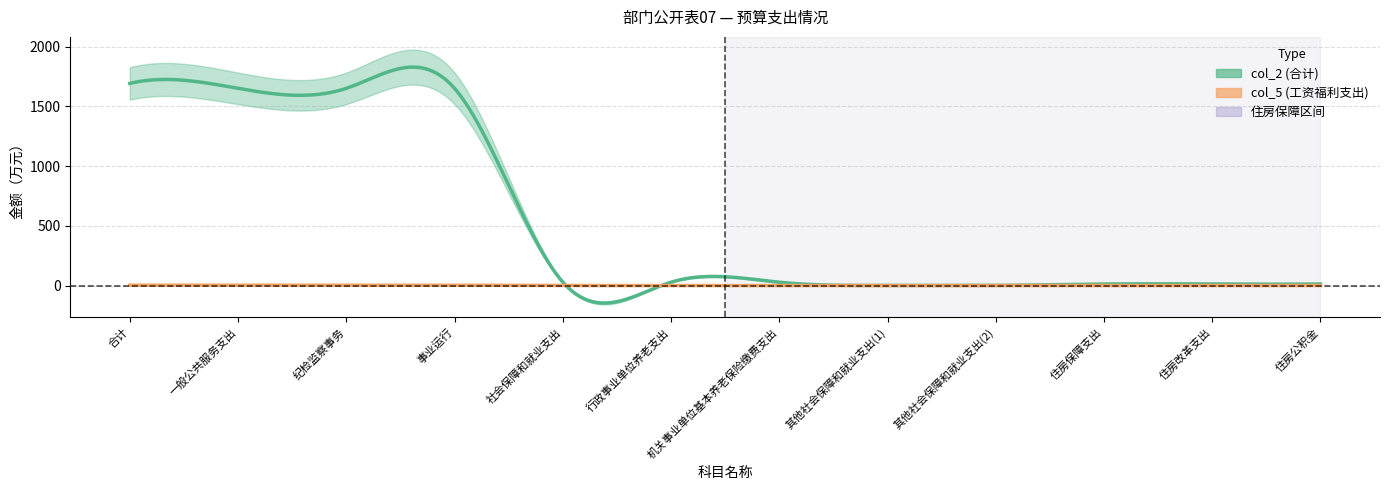

Reading left to right, transcribe all the data shown in this chart.

col_2: 合计=1691.4	一般公共服务支出=1650.1	纪检监察事务=1650.1	事业运行=1650.1	社会保障和就业支出=28.6	行政事业单位养老支出=27.6	机关事业单位基本养老保险缴费支出=27.6	其他社会保障和就业支出(1)=1.1	其他社会保障和就业支出(2)=1.1	住房保障支出=12.7	住房改革支出=12.7	住房公积金=12.7
col_5: 合计=2.8	一般公共服务支出=2.8	纪检监察事务=2.8	事业运行=2.8	社会保障和就业支出=0.0	行政事业单位养老支出=0.0	机关事业单位基本养老保险缴费支出=0.0	其他社会保障和就业支出(1)=0.0	其他社会保障和就业支出(2)=0.0	住房保障支出=0.0	住房改革支出=0.0	住房公积金=0.0